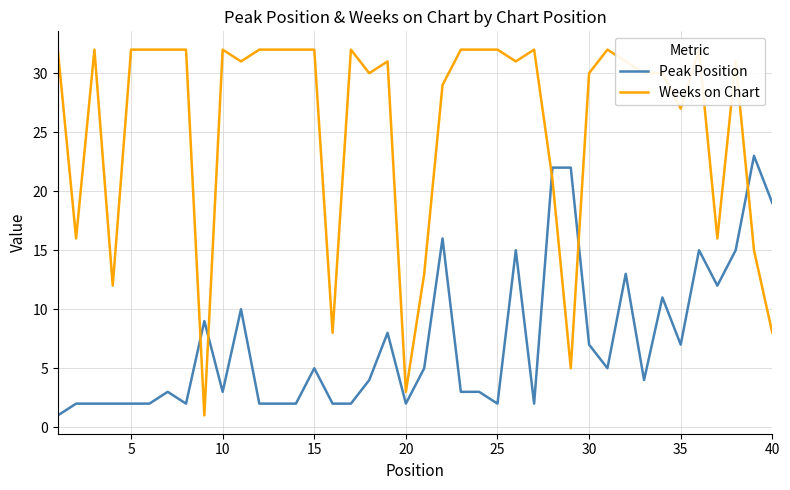

What is the difference between the maximum and minimum values in the Peak Position series?

22